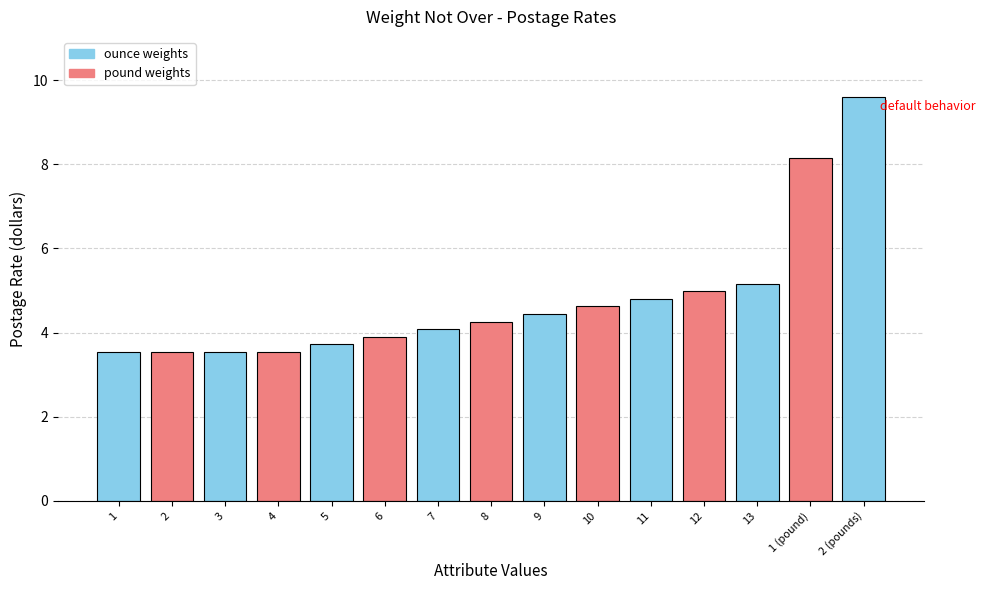

Which has a higher value, 6 or 1 (pound)?

1 (pound)